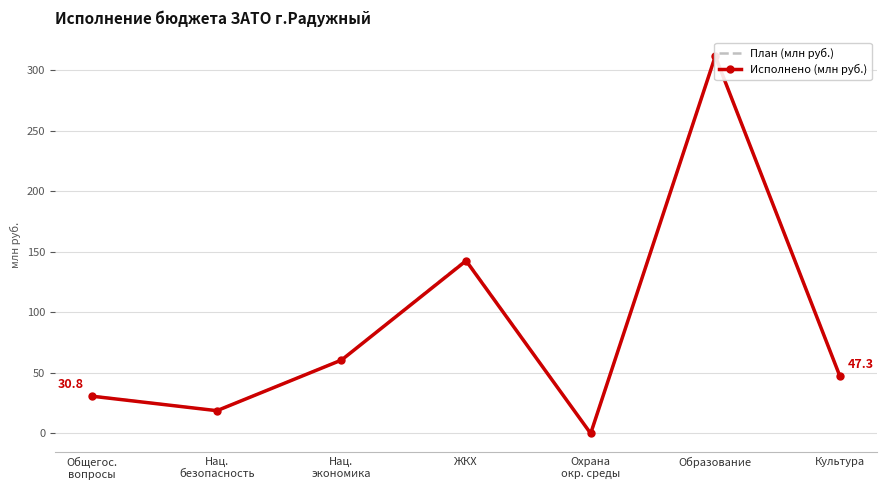

At ЖКХ, list the series in order from largest to smallest.

План (млн руб.), Исполнено (млн руб.)